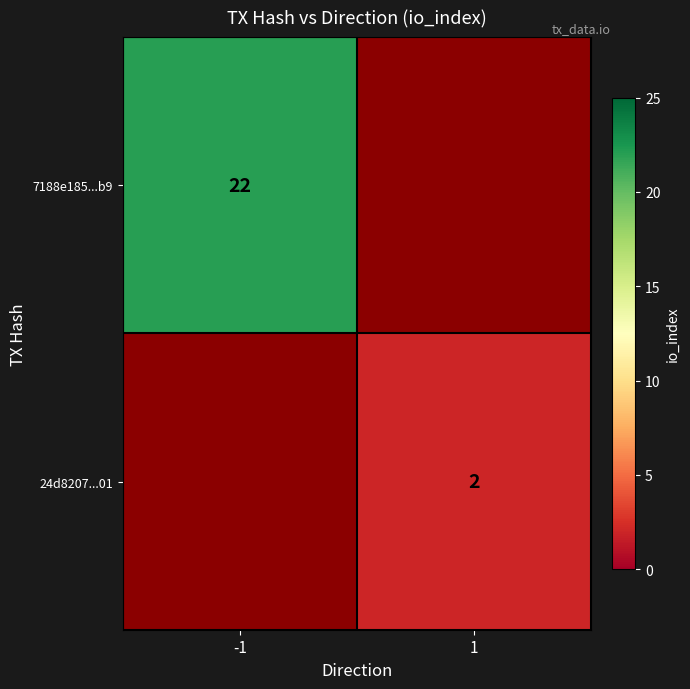

Is it true that 24d8207...01 equals 2 at 1?

True